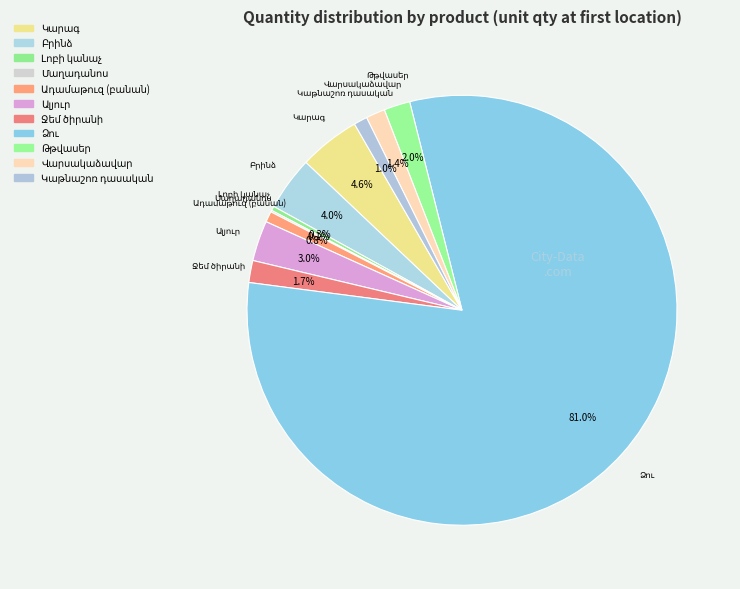

How much of the chart is everything except Վարսակաձավար?

98.6%